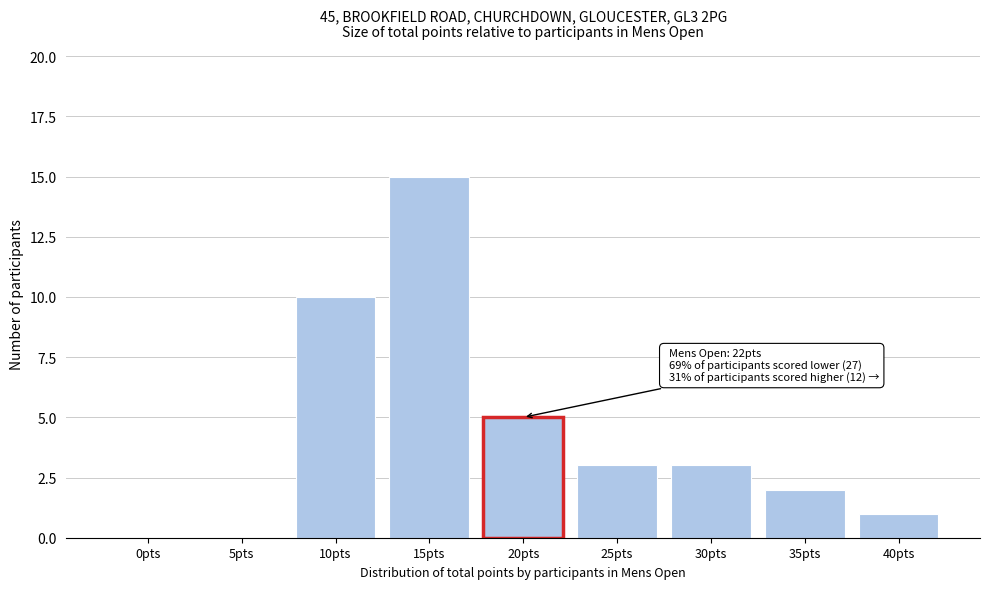

Reading left to right, what are all the values shown in this chart?

0pts=0	5pts=0	10pts=10	15pts=15	20pts=5	25pts=3	30pts=3	35pts=2	40pts=1